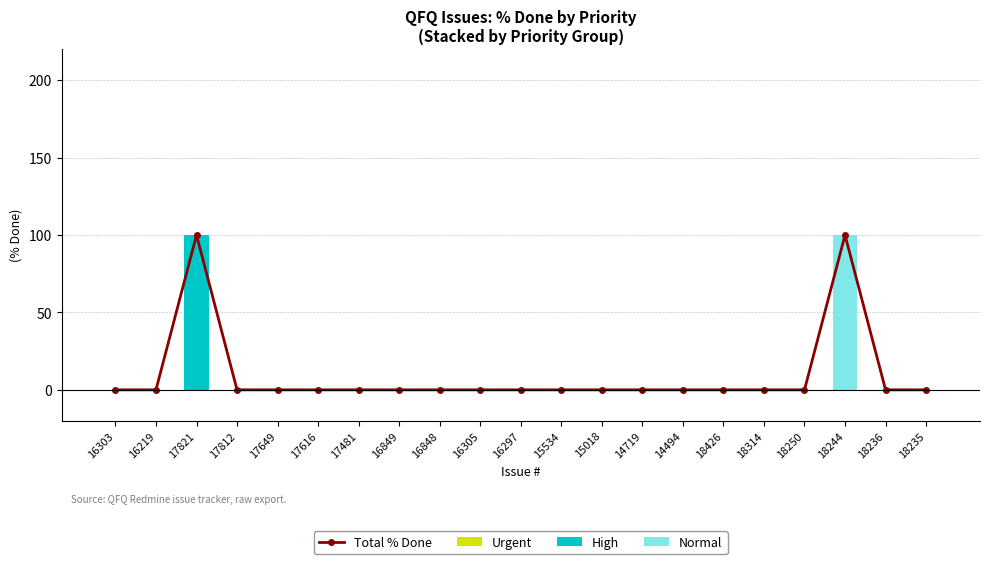

What are all the series names shown in the legend?

Total % Done, Urgent, High, Normal